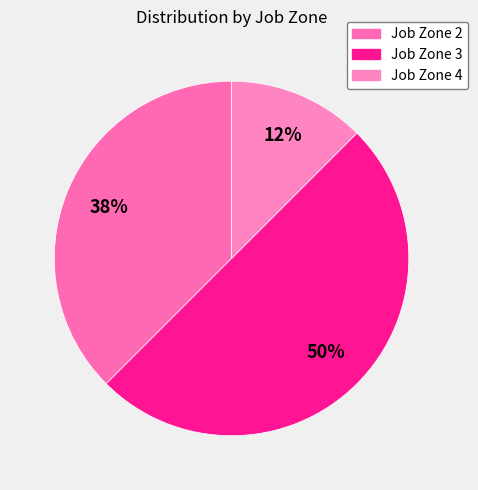

Which category has the smallest portion of the pie?

Job Zone 4